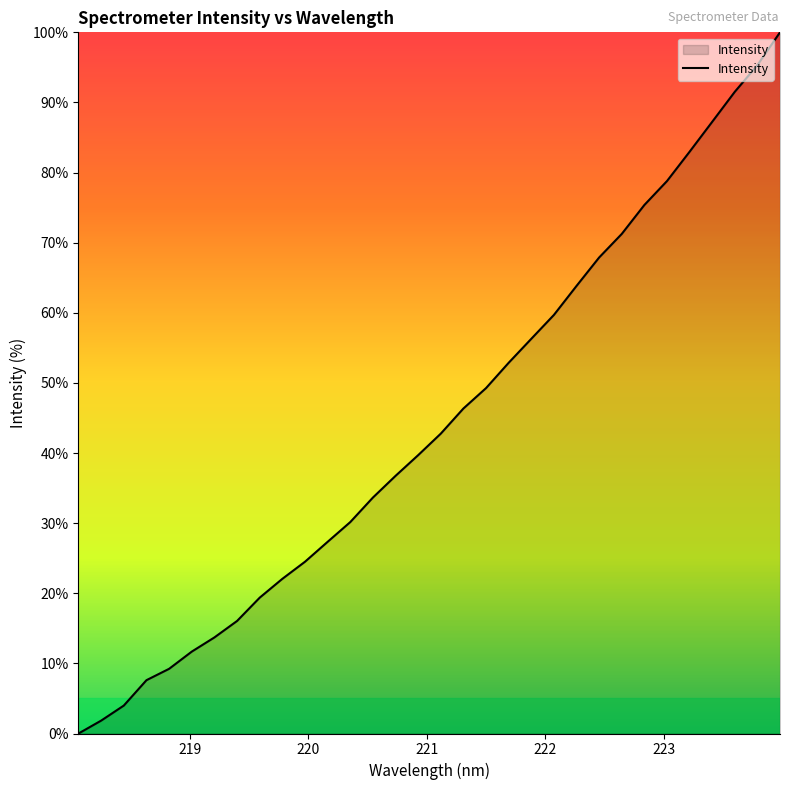

What is the greatest value displayed?

100.0